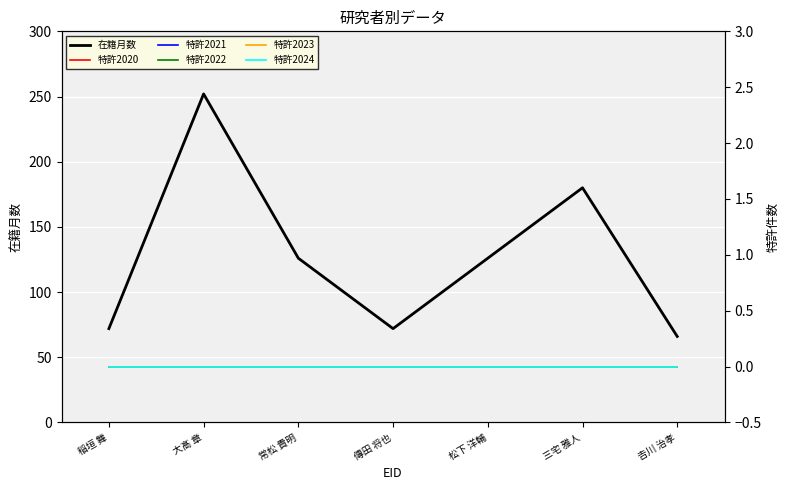

True or false: 特許2024 and 在籍月数 intersect in this chart.

False